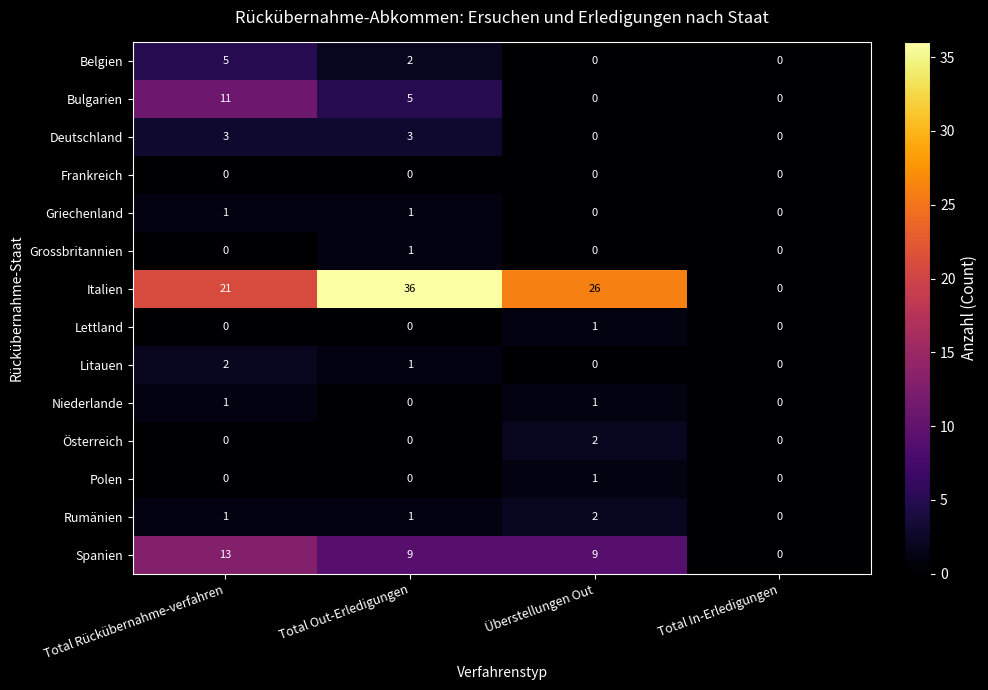

The Deutschland series shows -1 at Total In-Erledigungen. True or false?

False